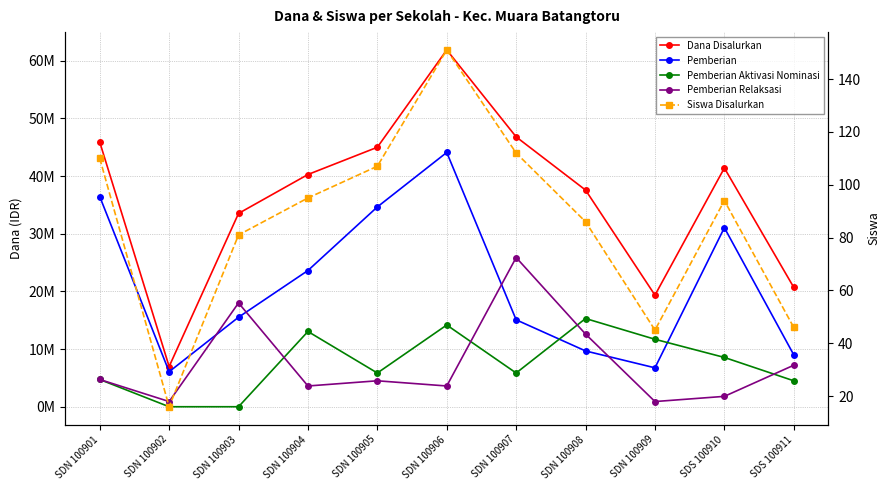

Where is Pemberian nearest to the value 25087500?

SDN 100904